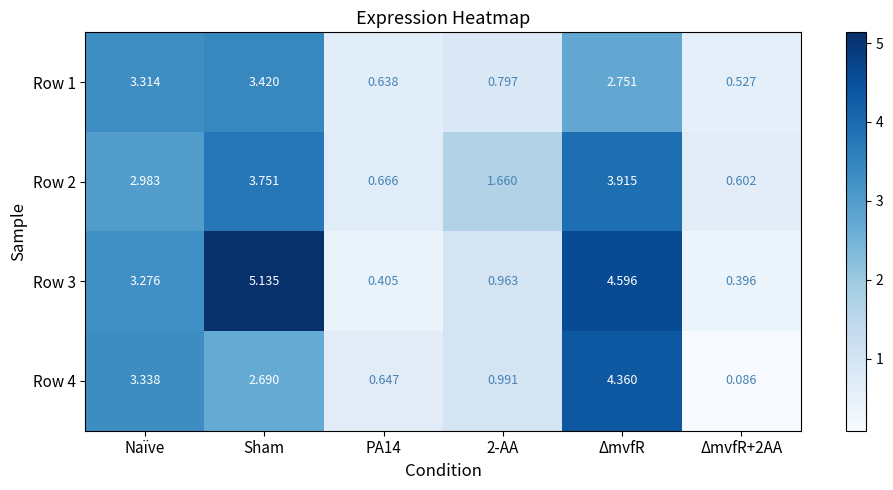

Is the value of Row 3 at PA14 greater than the value of Row 1 at ΔmvfR?

No